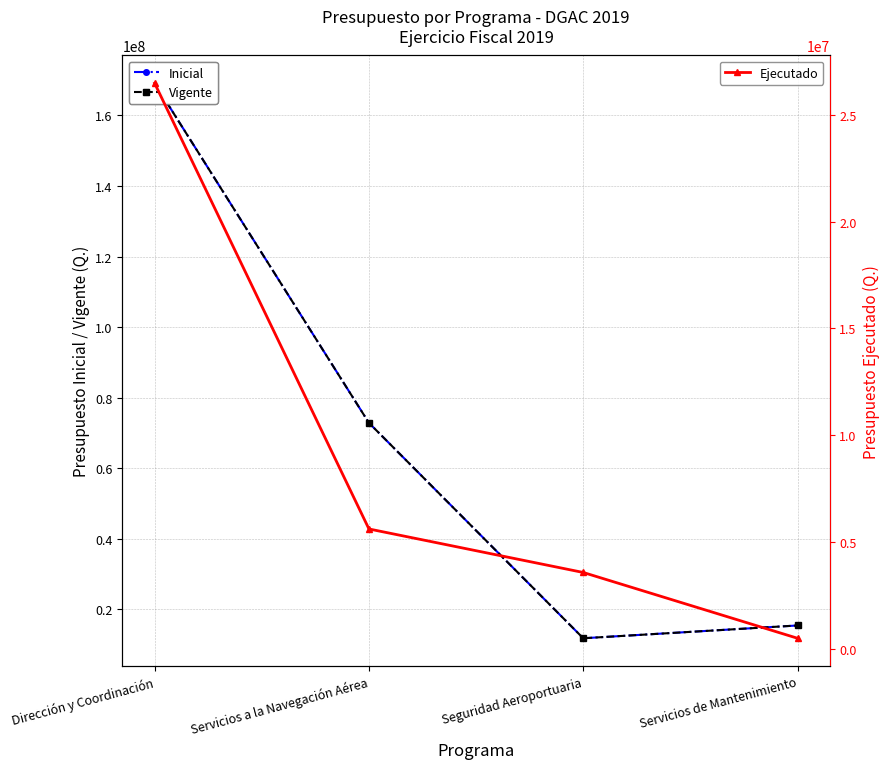

At which category does the chart reach its minimum across all series?

Servicios de Mantenimiento